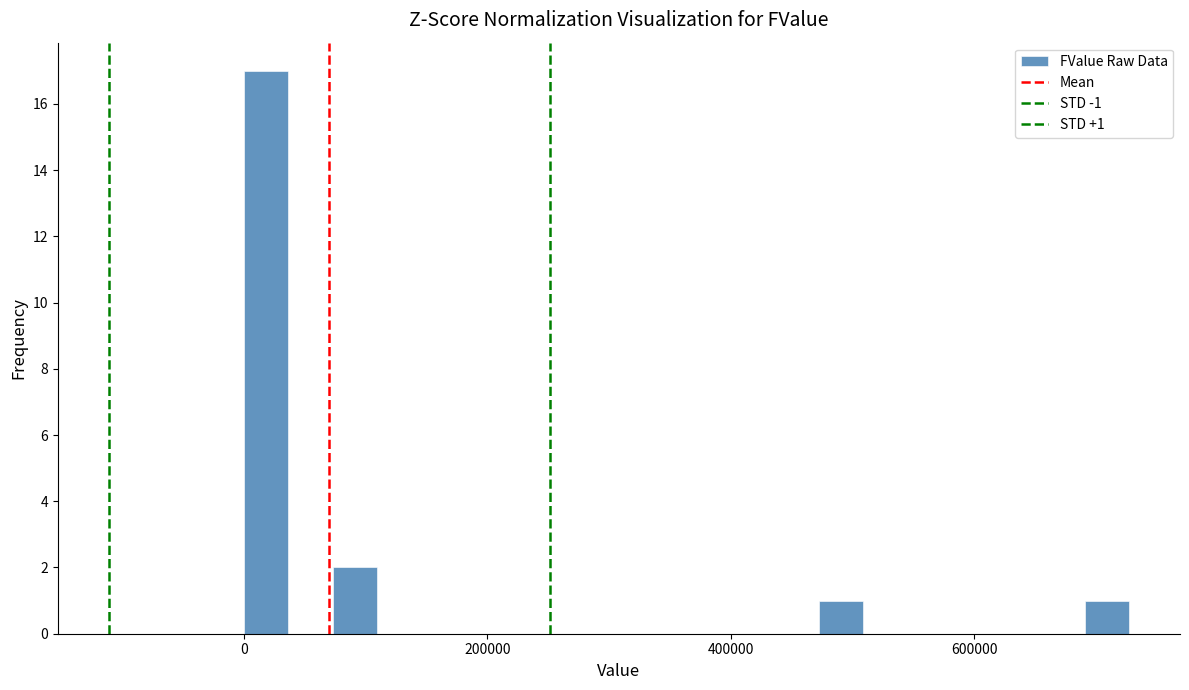

Read against the x-axis, roughly where is the centre of the tallest bar?

20000